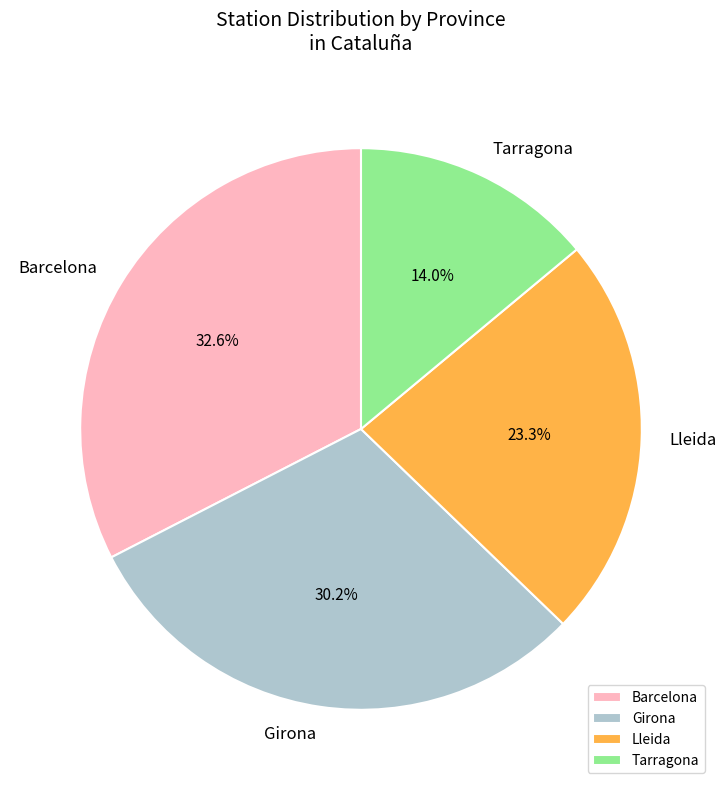

What is the ratio of the value at Barcelona to the value at Lleida?

1.4